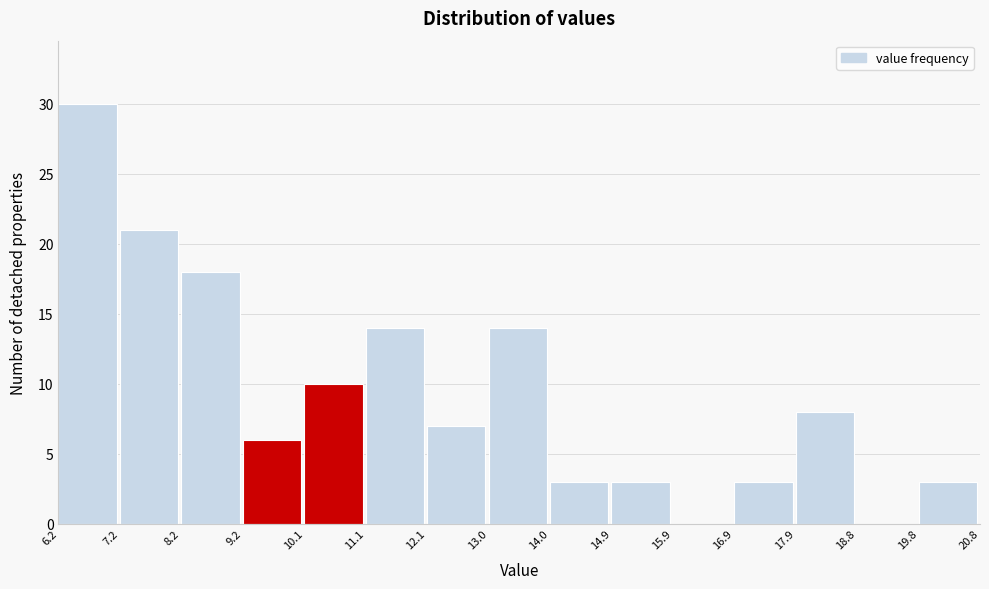

Over which range of the x-axis is the bar tallest?

6.2 to 7.2